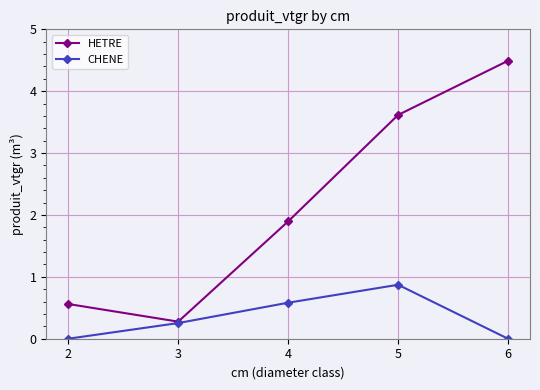

Which series has the largest total across all categories?

HETRE